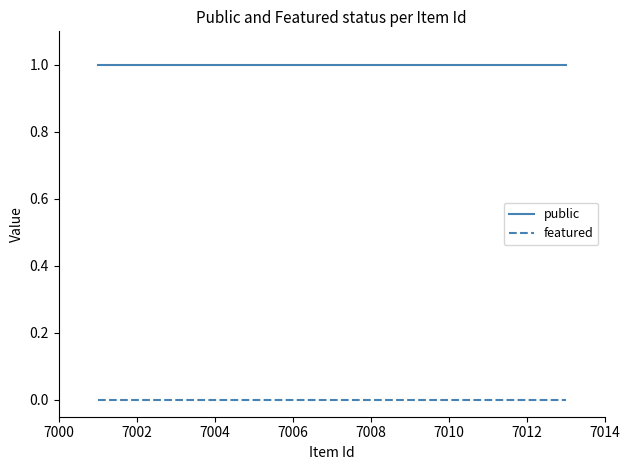

List the series in order of their peak value, lowest first.

featured, public